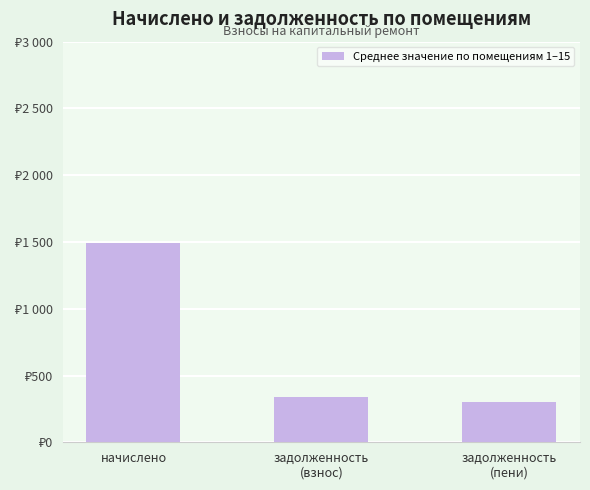

The chart shows a value of 2138.1 at начислено. True or false?

False